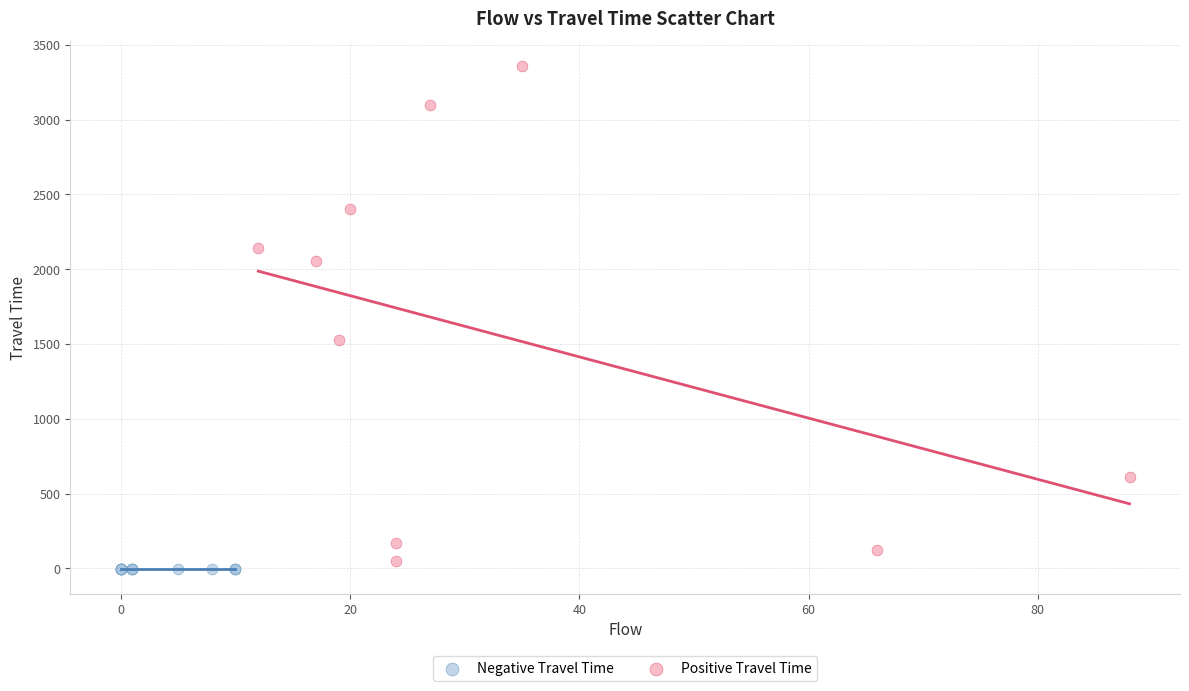

Which series reaches the minimum Y coordinate?

Negative Travel Time